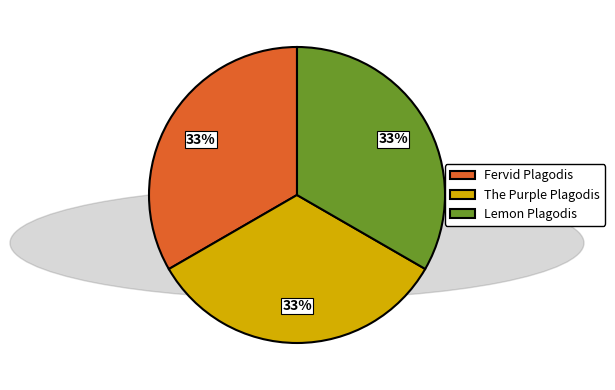

Is the sum of Lemon Plagodis and Fervid Plagodis greater than half?

Yes